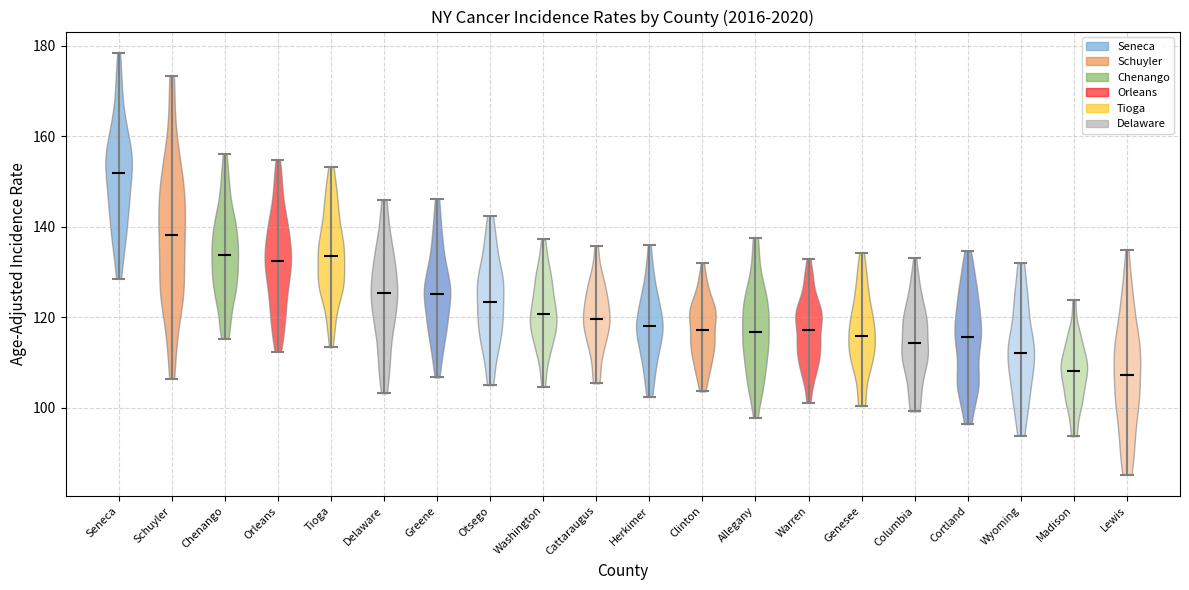

Reading left to right, read every violin against the y-axis: where its median line is, and the lowest and highest points it reaches. The values are not printed on the chart, so give them approximately, as read against the axis.

Seneca: median line 152, lowest point 128, highest point 178
Schuyler: median line 138, lowest point 106, highest point 174
Chenango: median line 134, lowest point 116, highest point 156
Orleans: median line 132, lowest point 112, highest point 154
Tioga: median line 134, lowest point 114, highest point 154
Delaware: median line 126, lowest point 104, highest point 146
Greene: median line 126, lowest point 106, highest point 146
Otsego: median line 124, lowest point 106, highest point 142
Washington: median line 120, lowest point 104, highest point 138
Cattaraugus: median line 120, lowest point 106, highest point 136
Herkimer: median line 118, lowest point 102, highest point 136
Clinton: median line 118, lowest point 104, highest point 132
Allegany: median line 116, lowest point 98, highest point 138
Warren: median line 118, lowest point 102, highest point 132
Genesee: median line 116, lowest point 100, highest point 134
Columbia: median line 114, lowest point 100, highest point 134
Cortland: median line 116, lowest point 96, highest point 134
Wyoming: median line 112, lowest point 94, highest point 132
Madison: median line 108, lowest point 94, highest point 124
Lewis: median line 108, lowest point 86, highest point 134